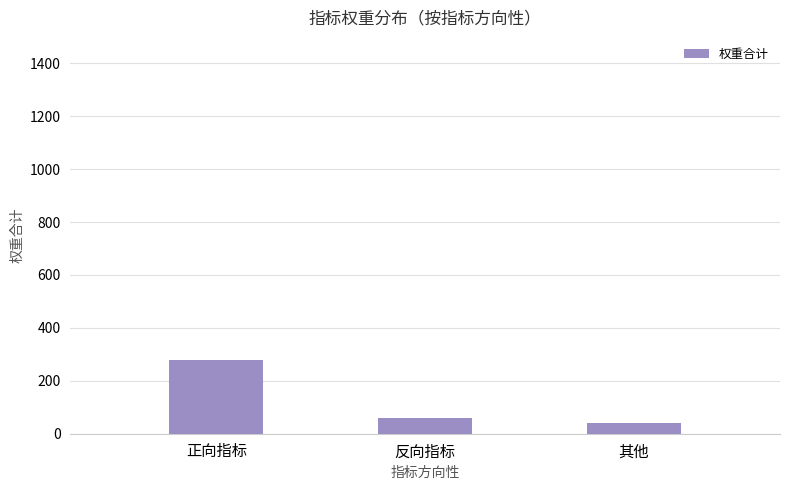

Rank the categories by value from lowest to highest.

其他, 反向指标, 正向指标